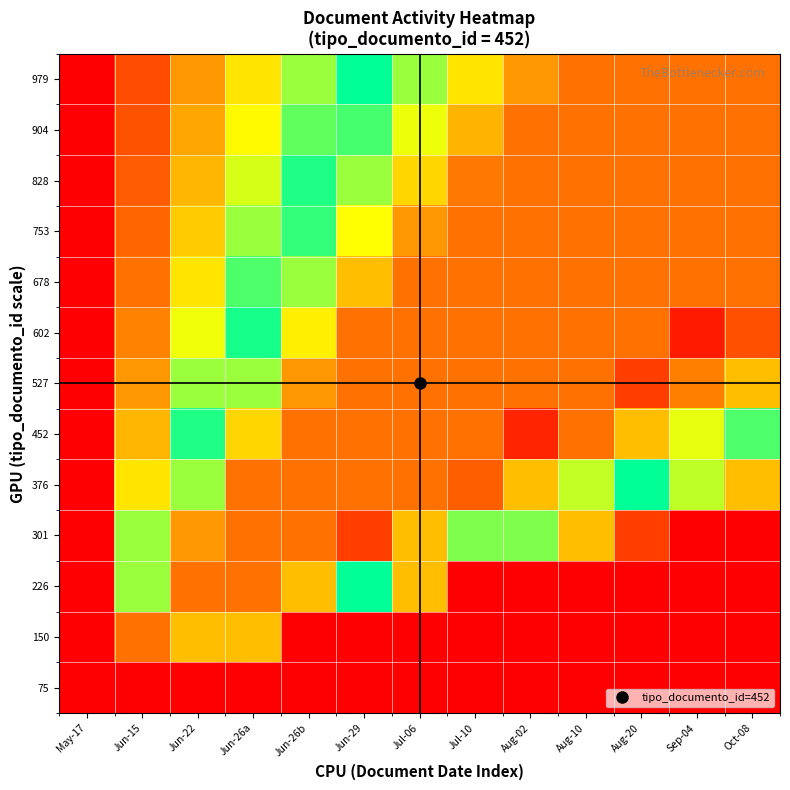

Which label corresponds to the largest value in the chart?

Sep-04